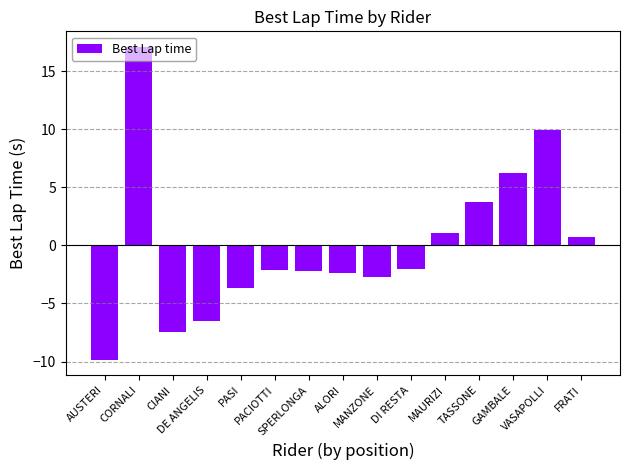

Does the chart contain stacked bars?

No